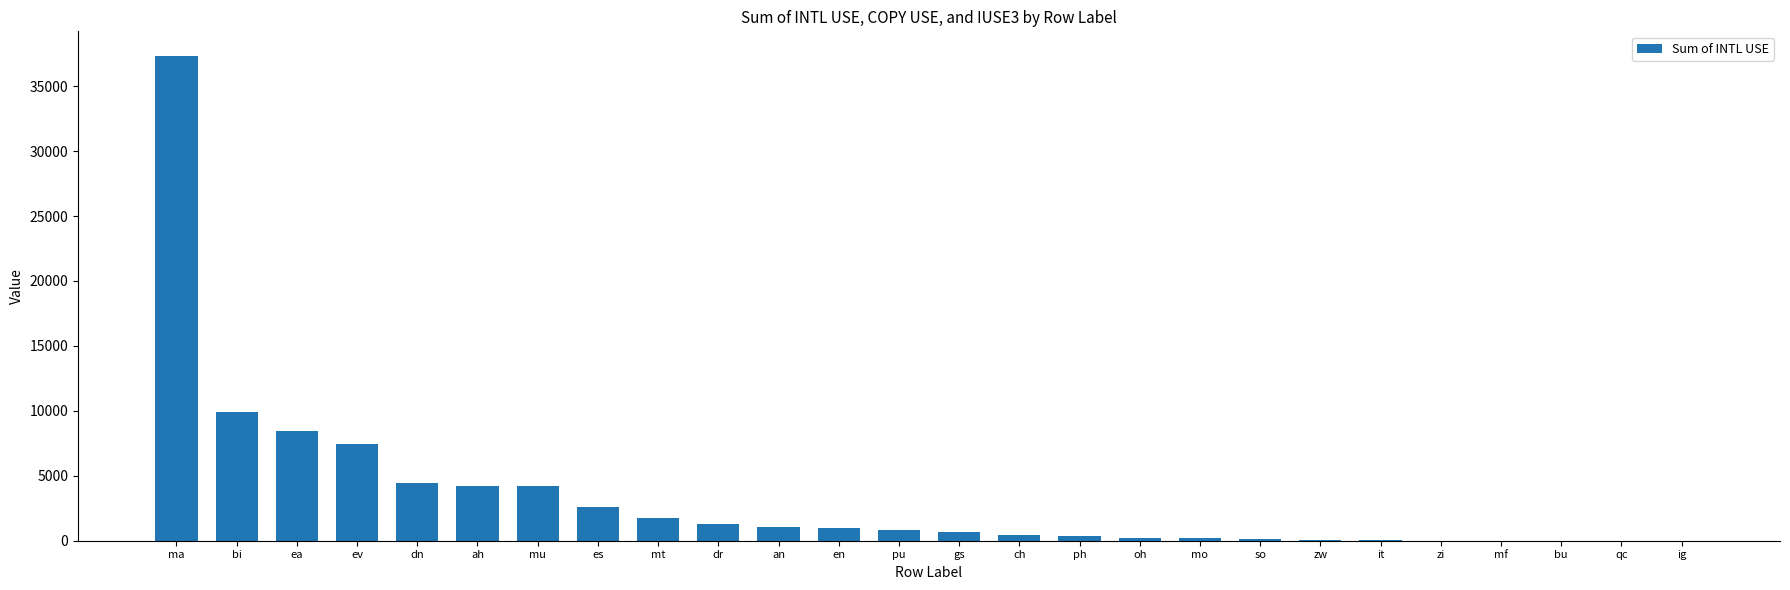

At which label does the data first exceed 810?

ma